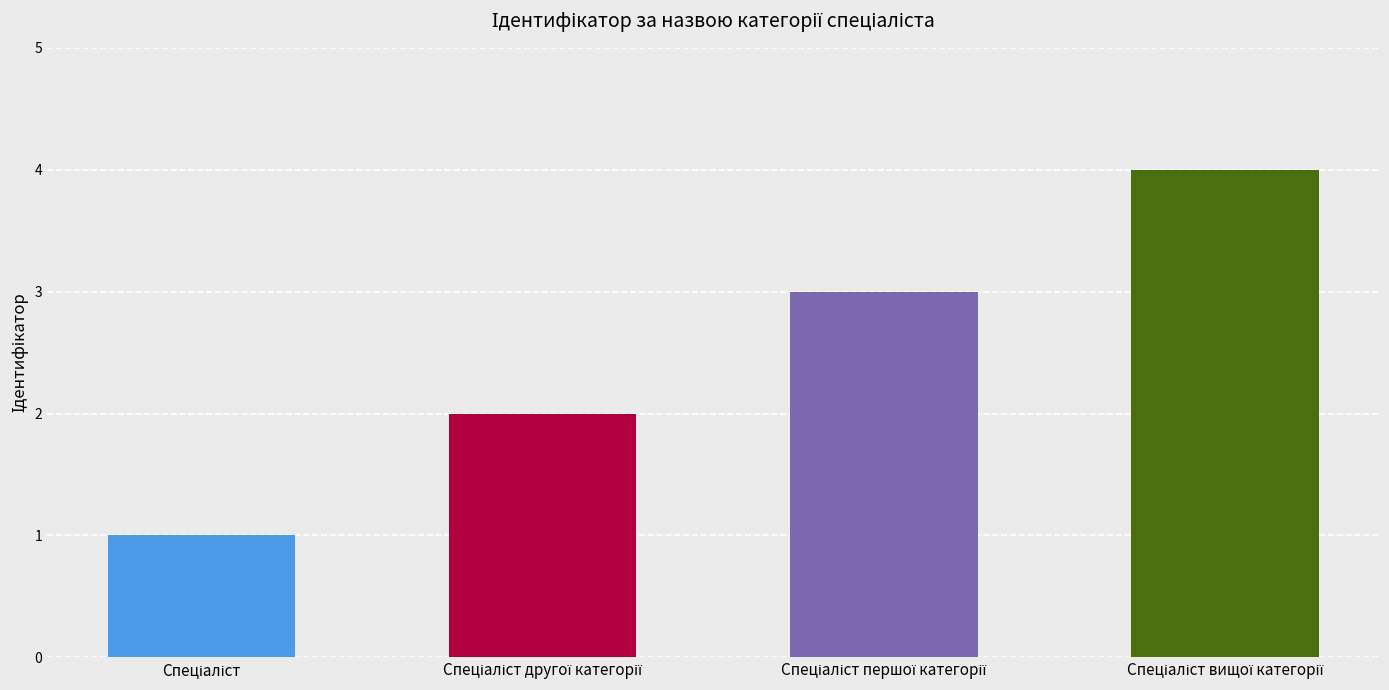

What is the sum of all values?

10